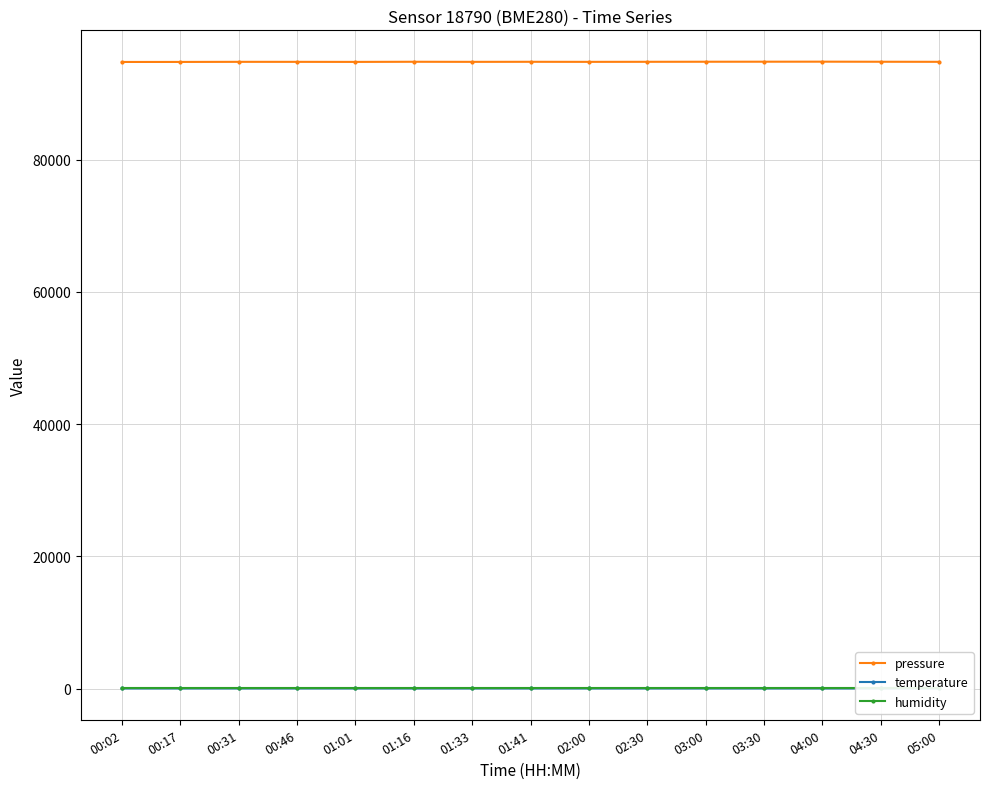

What is the greatest value displayed?

94820.0